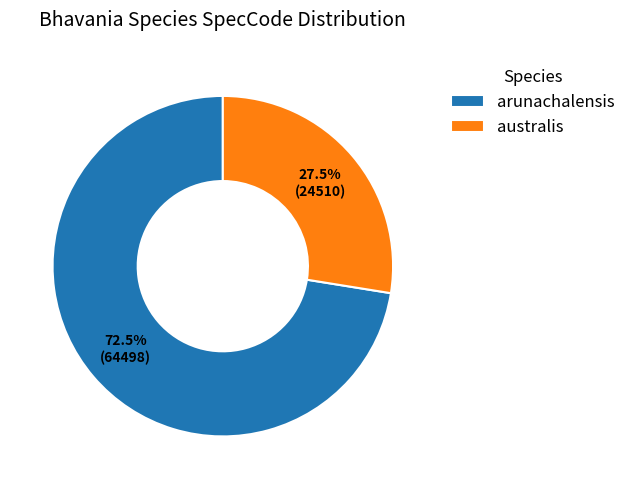

Rank the categories by value from lowest to highest.

australis, arunachalensis